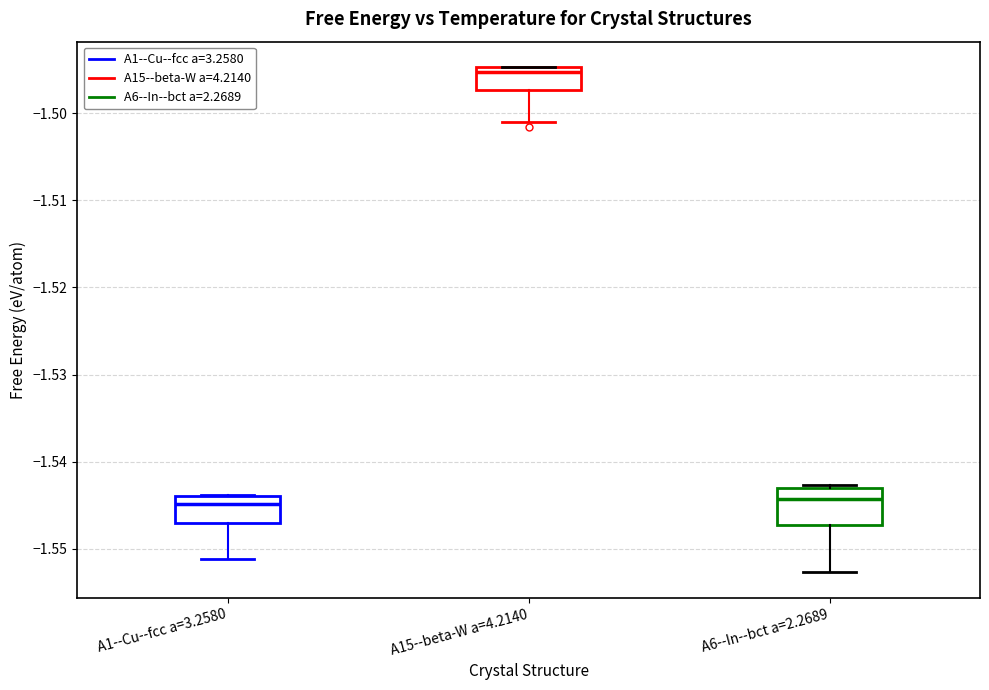

Which box has the highest median line?

A15--beta-W a=4.2140